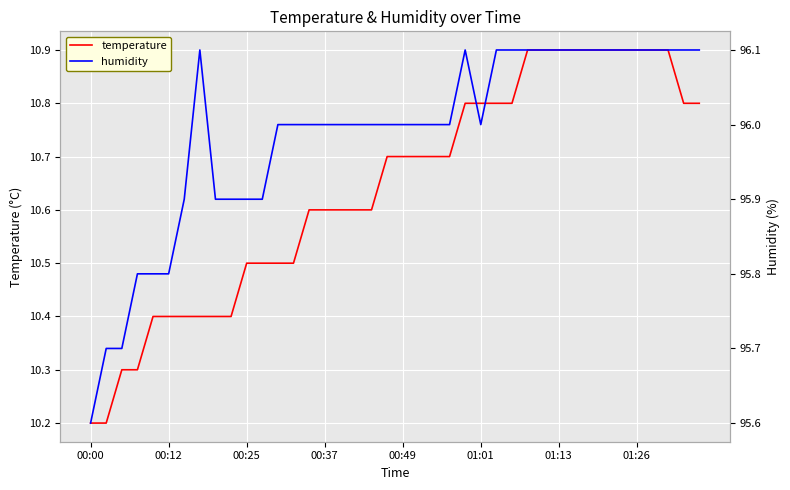

Is the value of temperature at 28 greater than the value of humidity at 31?

No